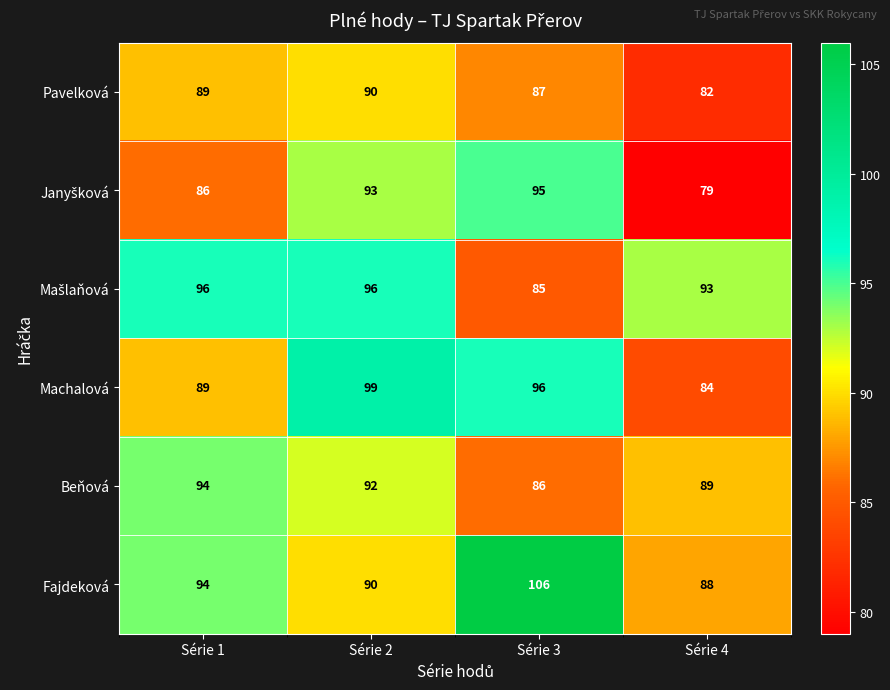

At which category is the sum across all series the highest?

Série 2